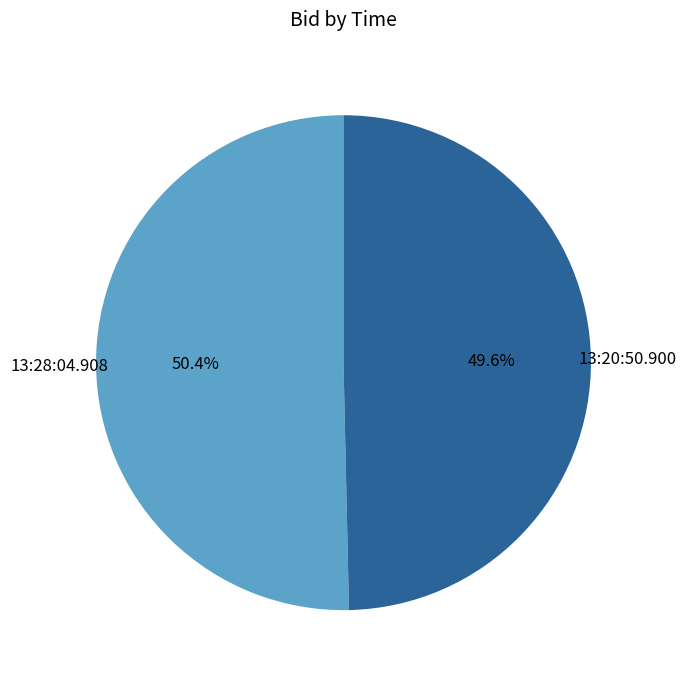

How many slices are in this pie chart?

2